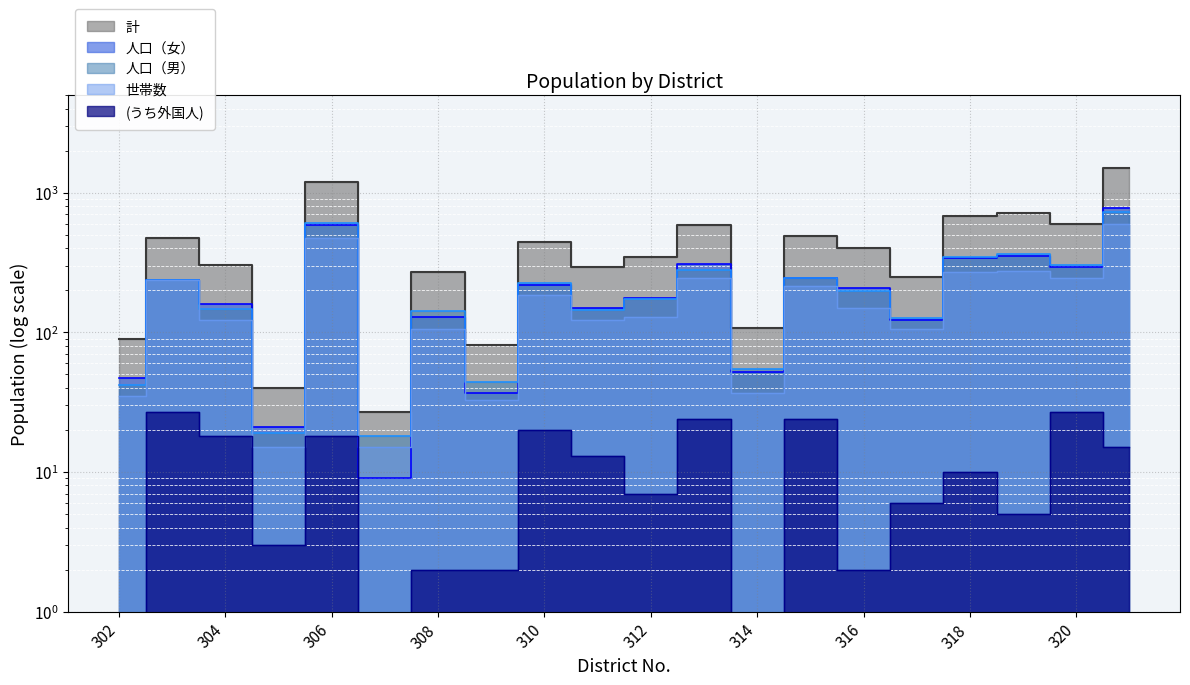

What are all the series names shown in the legend?

計, 人口（女）, 人口（男）, 世帯数, (うち外国人)